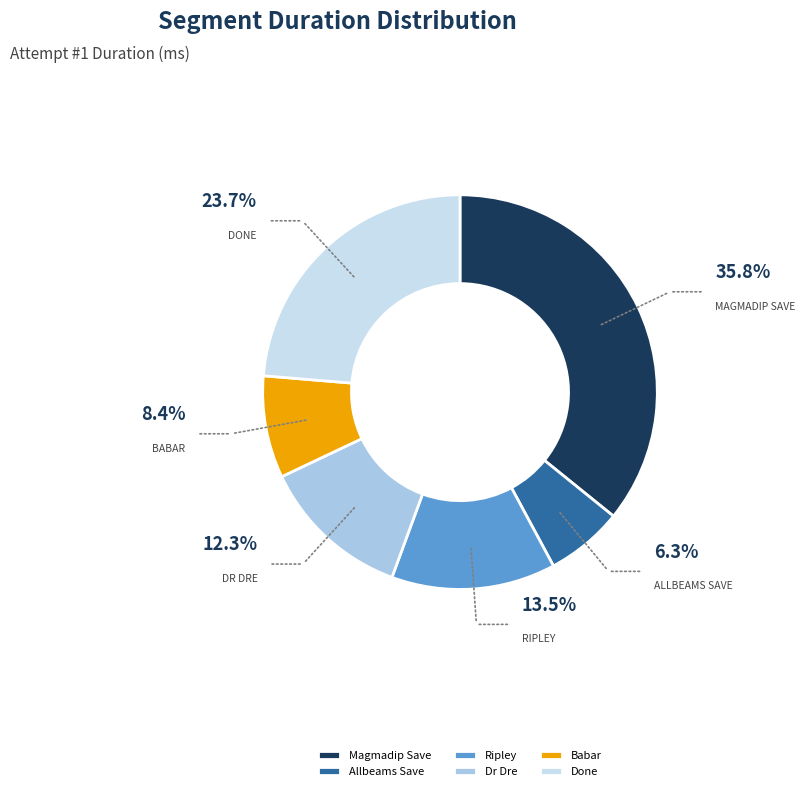

What is the ratio of the value at Babar to the value at Ripley?

0.6